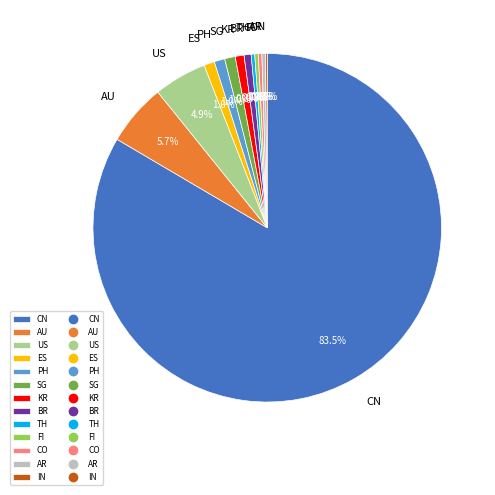

To the nearest percent, what is the average slice percentage?

8%